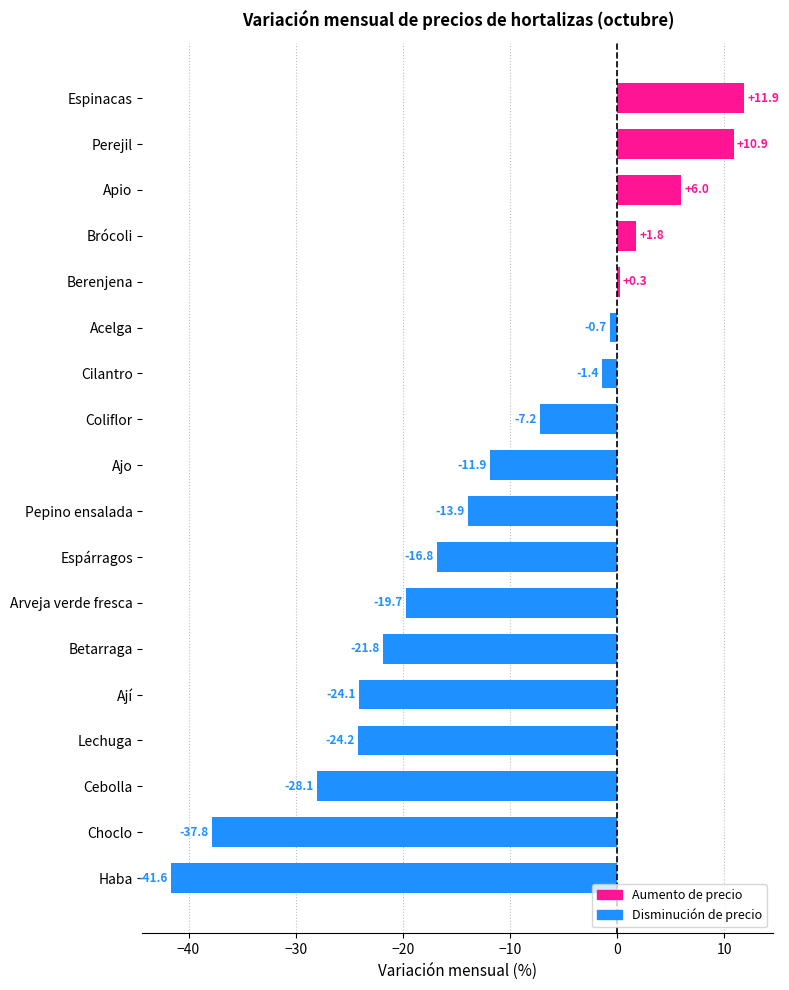

Where is the data nearest to the value -14?

Pepino ensalada